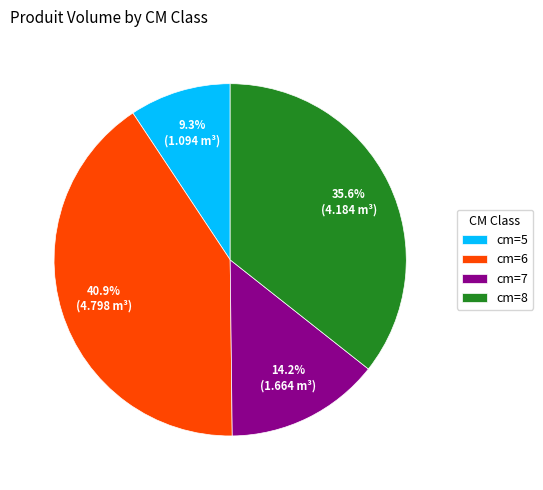

Count the number of slices in the pie.

4